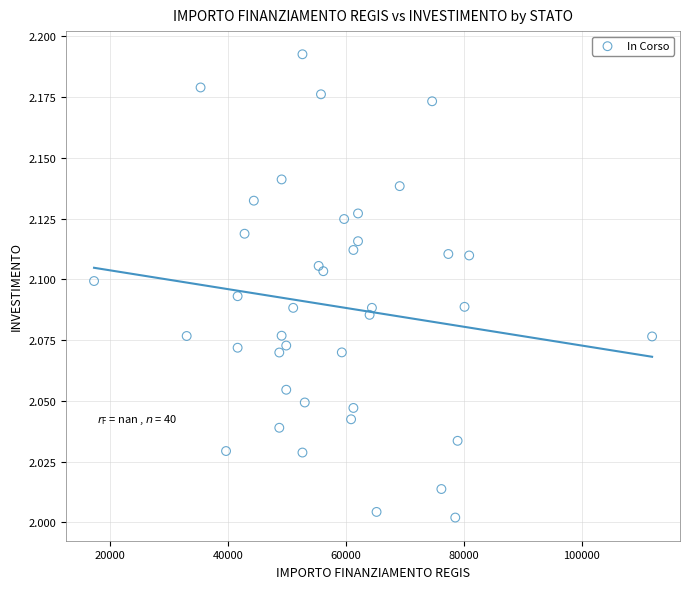

What is the range of X values (max minus min)?

94665.7